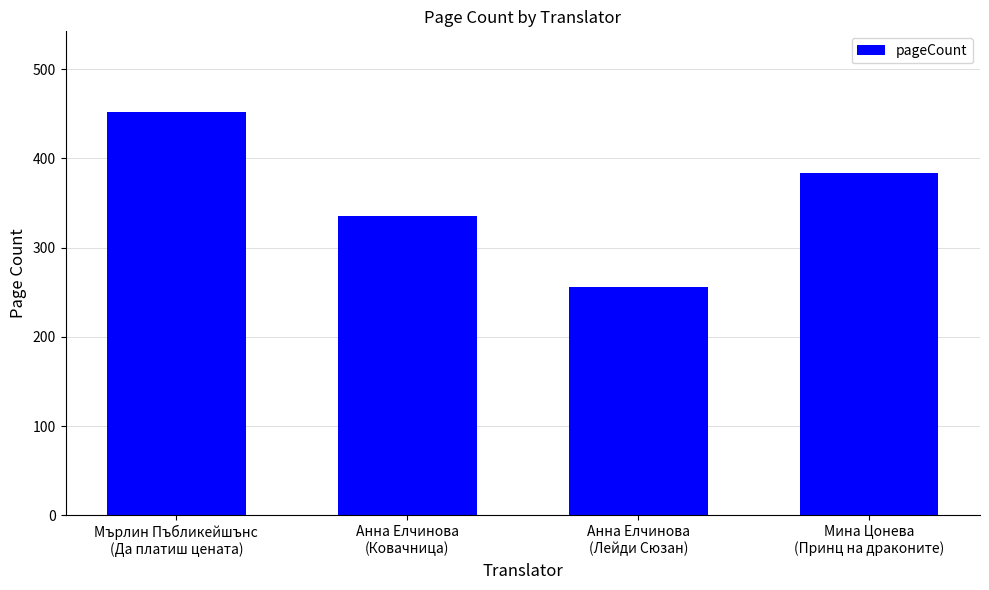

Count the values in the range 336 to 452.

3